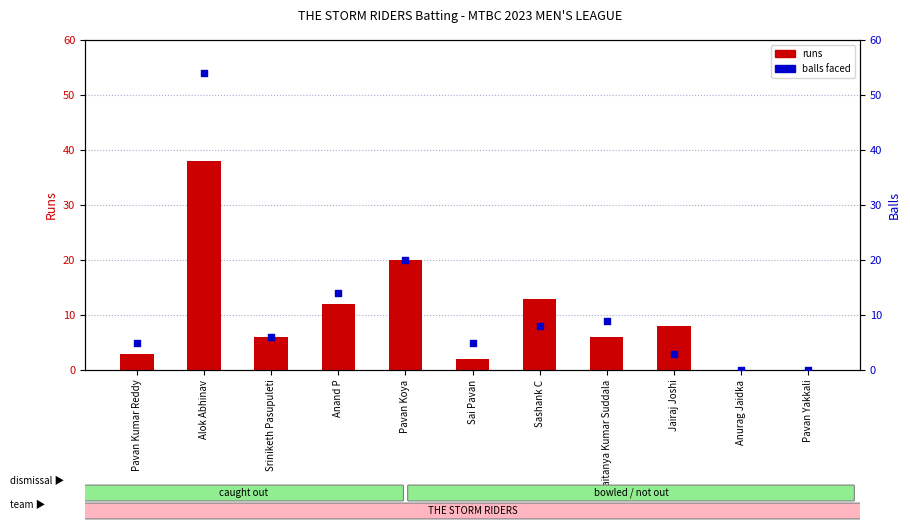

What are all the series names shown in the legend?

runs, balls